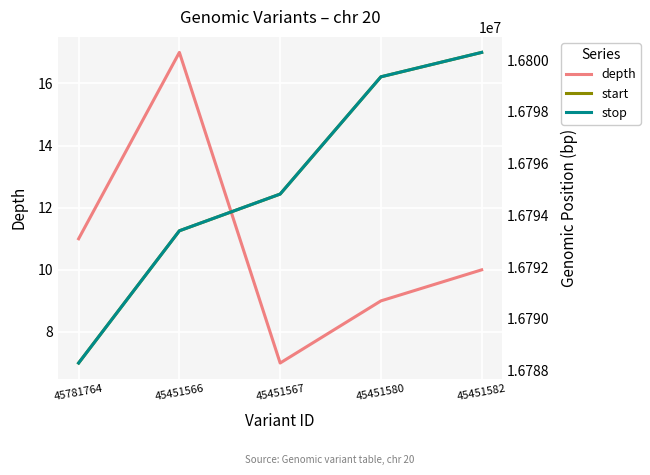

What position from the left is 45451582?

5